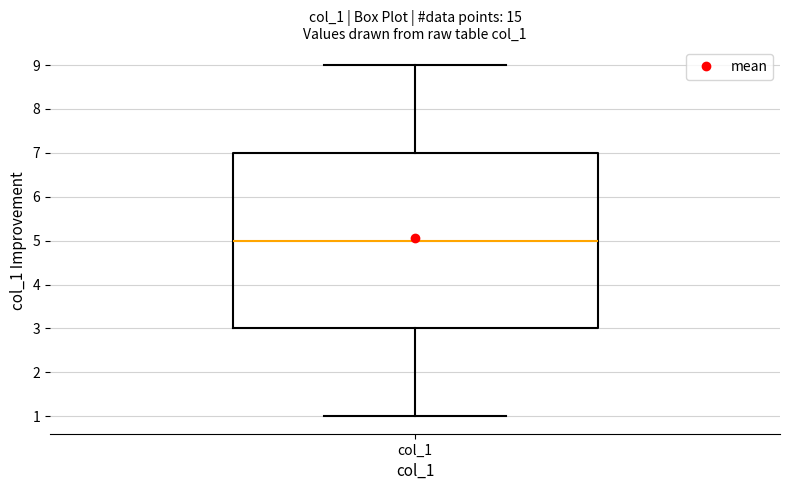

Transcribe this box plot: give where the median line is, the range the box spans, and where the two whiskers end, as read against the y-axis. The values are not printed on the chart, so give them approximately, as read against the axis.

median 5, box 3 to 7, whiskers 1 to 9